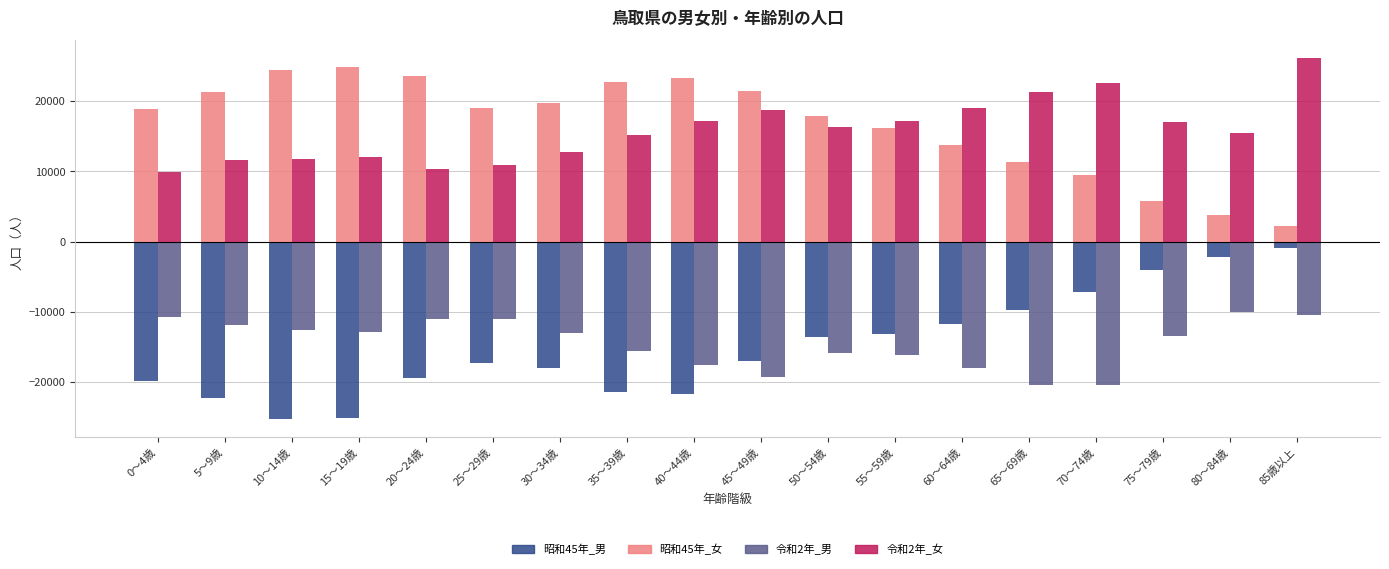

Rank the series at 80～84歳 from lowest to highest value.

令和2年_男, 昭和45年_男, 昭和45年_女, 令和2年_女